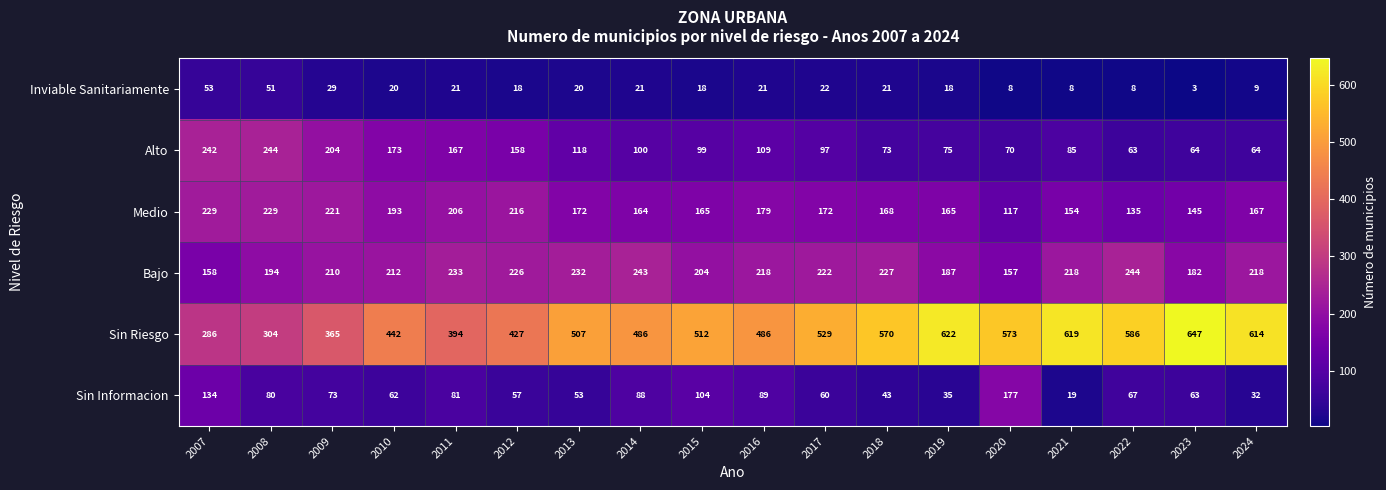

Which series has the largest total across all categories?

Sin Riesgo